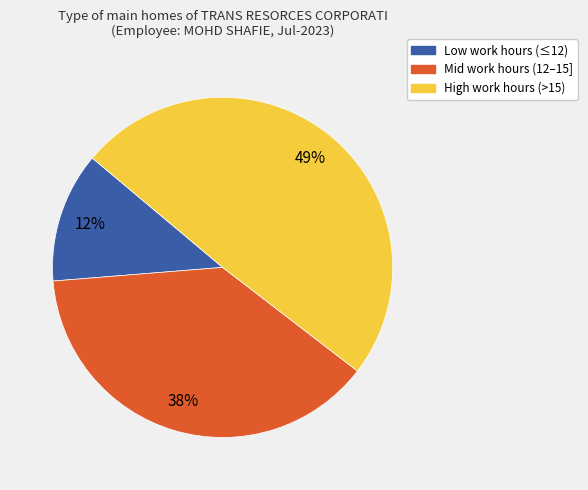

To the nearest percent, what is the difference between the largest and smallest slice percentages?

37%